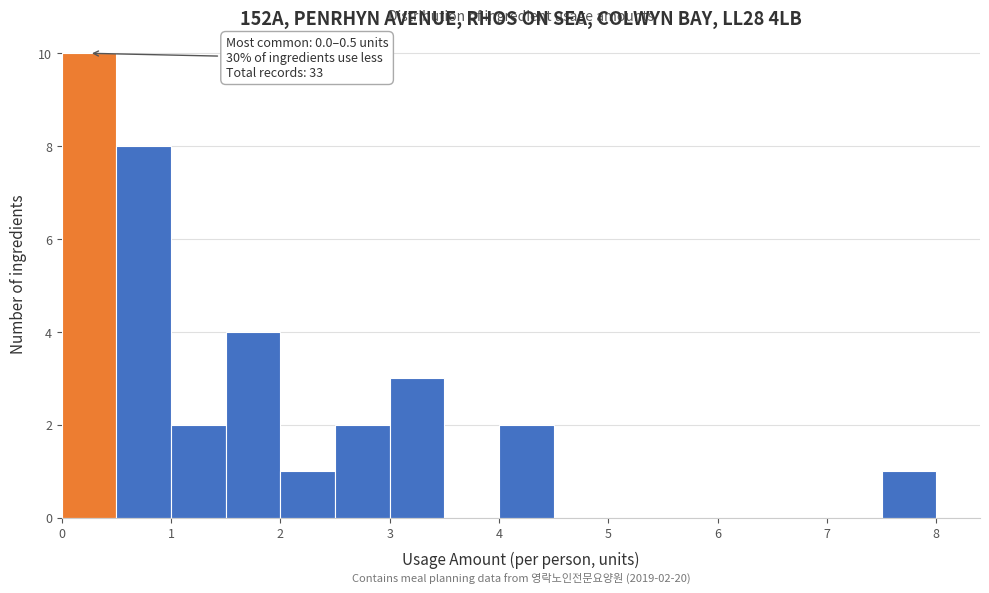

Over which range of the x-axis is the bar tallest?

0.0 to 0.5